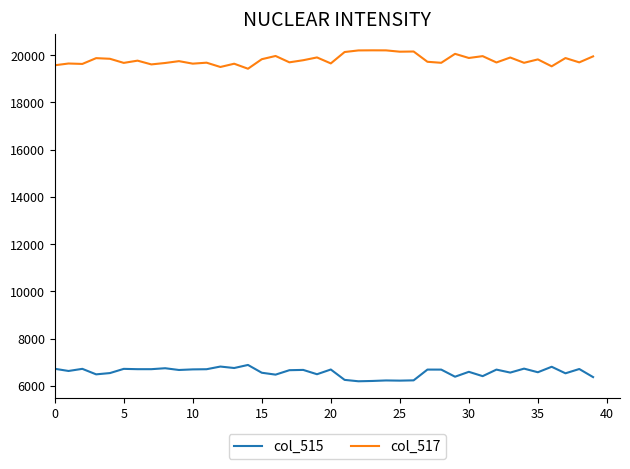

What is the average value of the col_515 series?

6581